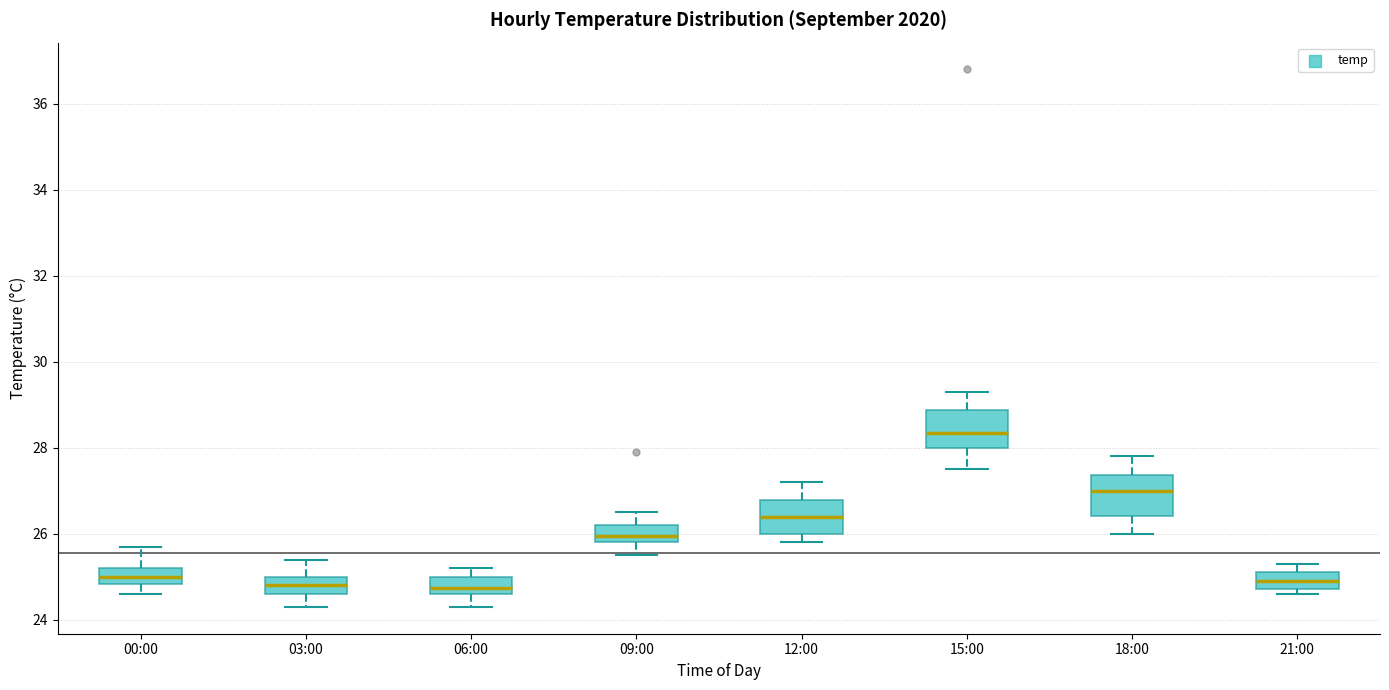

Which box has the highest median line?

15:00